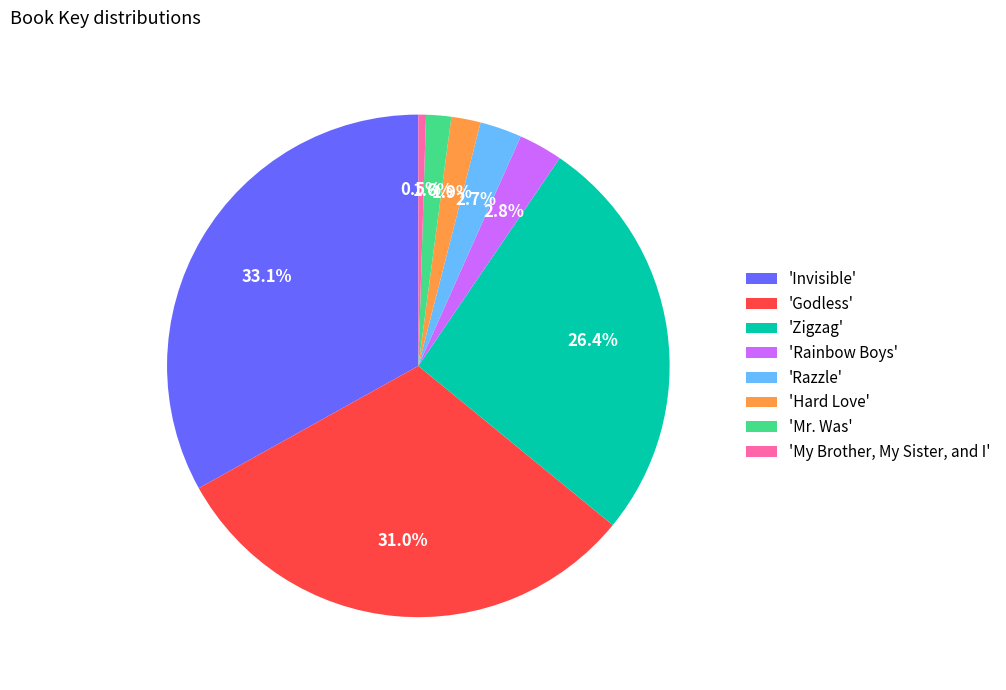

Does 'Zigzag' represent more than half of the total?

No